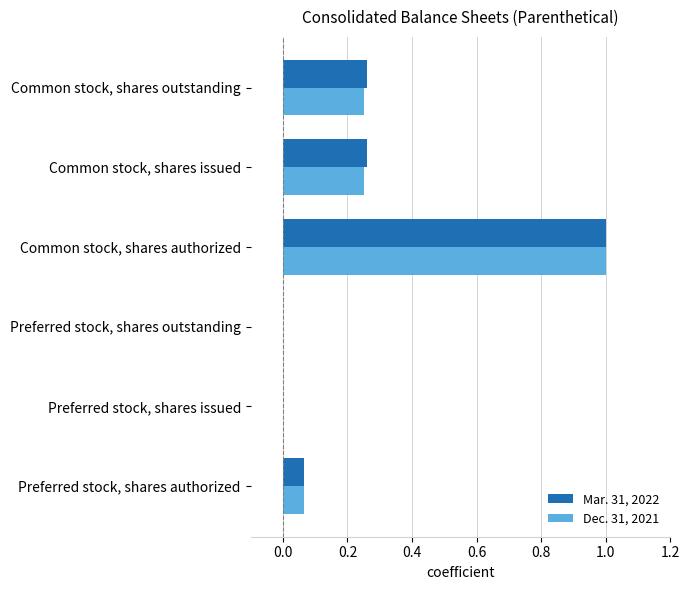

At which category is the sum across all series the highest?

Common stock, shares authorized